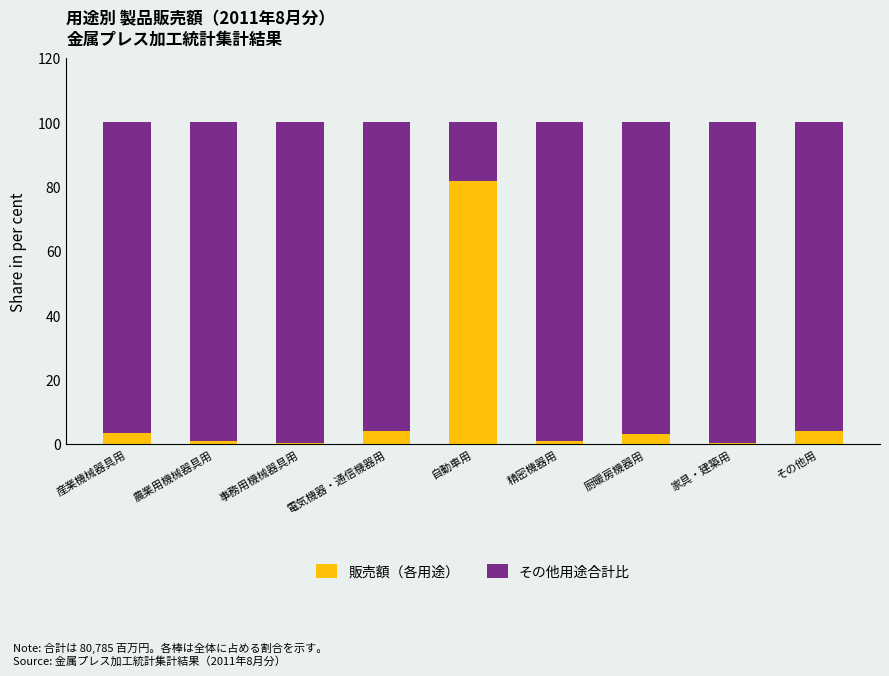

What is the total value across all series at 厨暖房機器用?

100.0